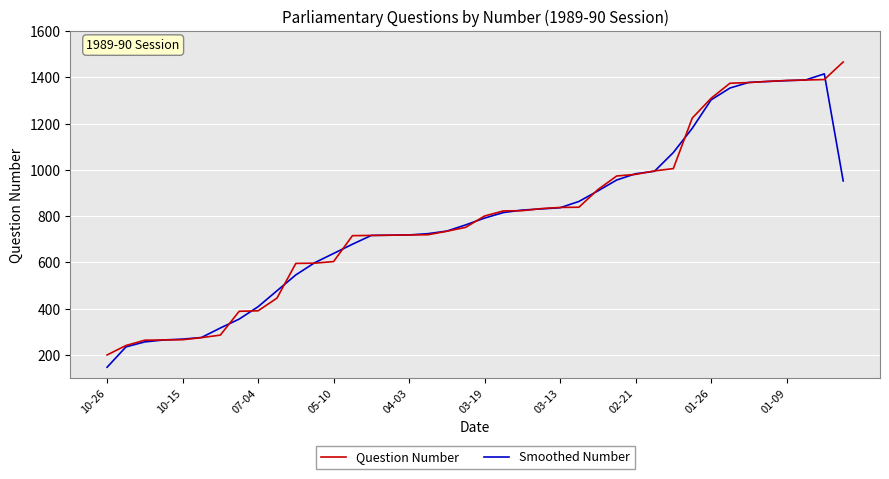

What is the lowest value of the Question Number series?

200.0